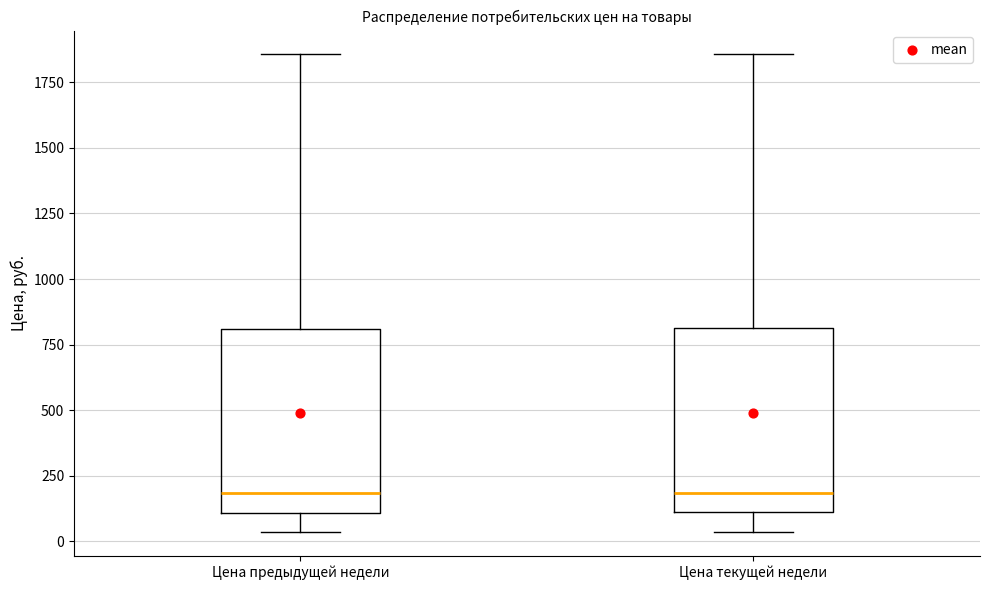

Where is the lower edge of the box for Цена текущей недели on the y-axis? The values are not printed on the chart, so give them approximately, as read against the axis.

100